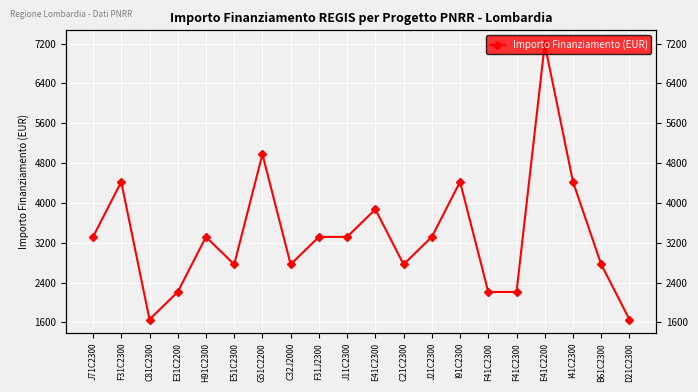

What is the smallest value displayed?

1659